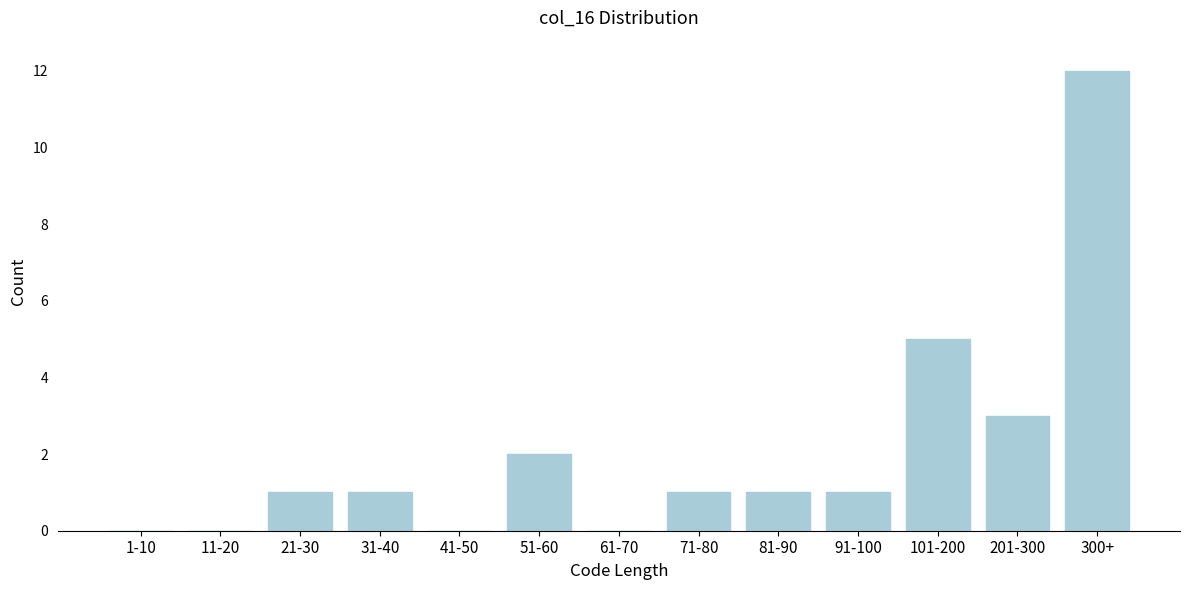

Reading right to left, list all the values displayed in this chart.

300+=12	201-300=3	101-200=5	91-100=1	81-90=1	71-80=1	61-70=0	51-60=2	41-50=0	31-40=1	21-30=1	11-20=0	1-10=0